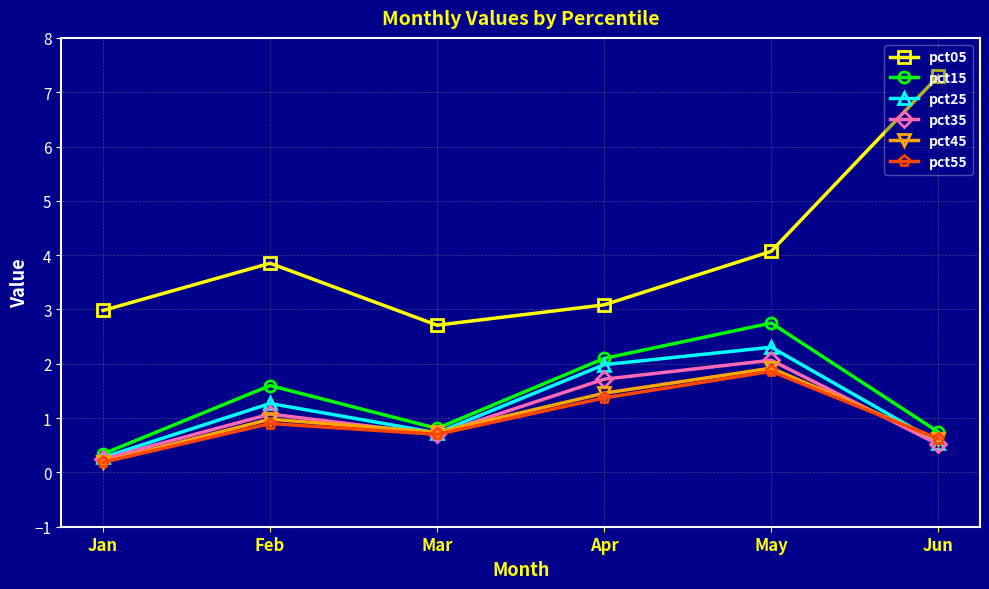

What is the difference between the maximum and minimum values in the pct05 series?

4.6